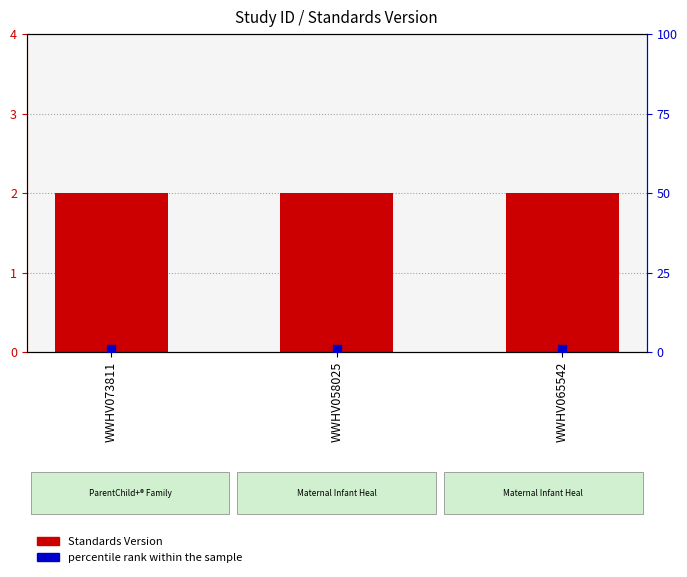

Which series contains the highest Y value?

Standards Version